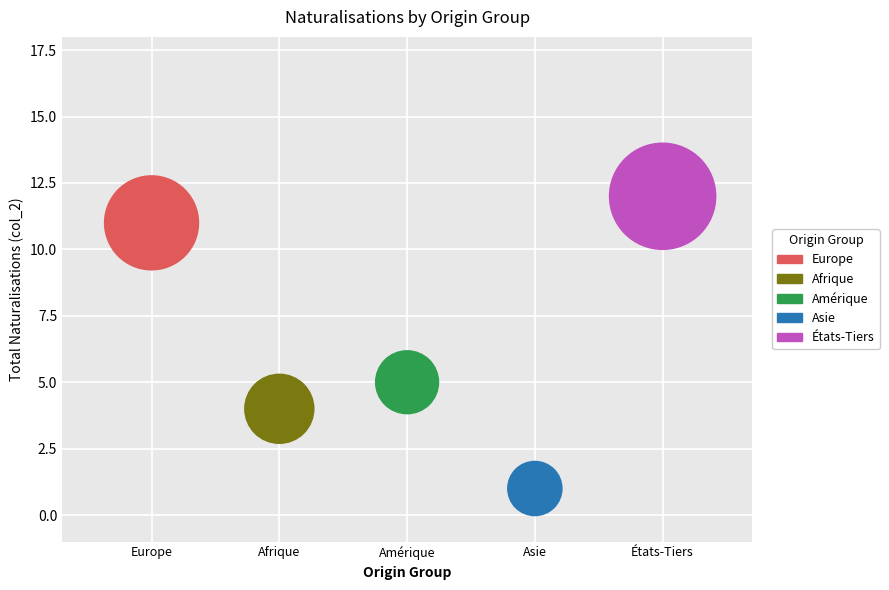

What are all the series names shown in the legend?

Europe, Afrique, Amérique, Asie, États-Tiers